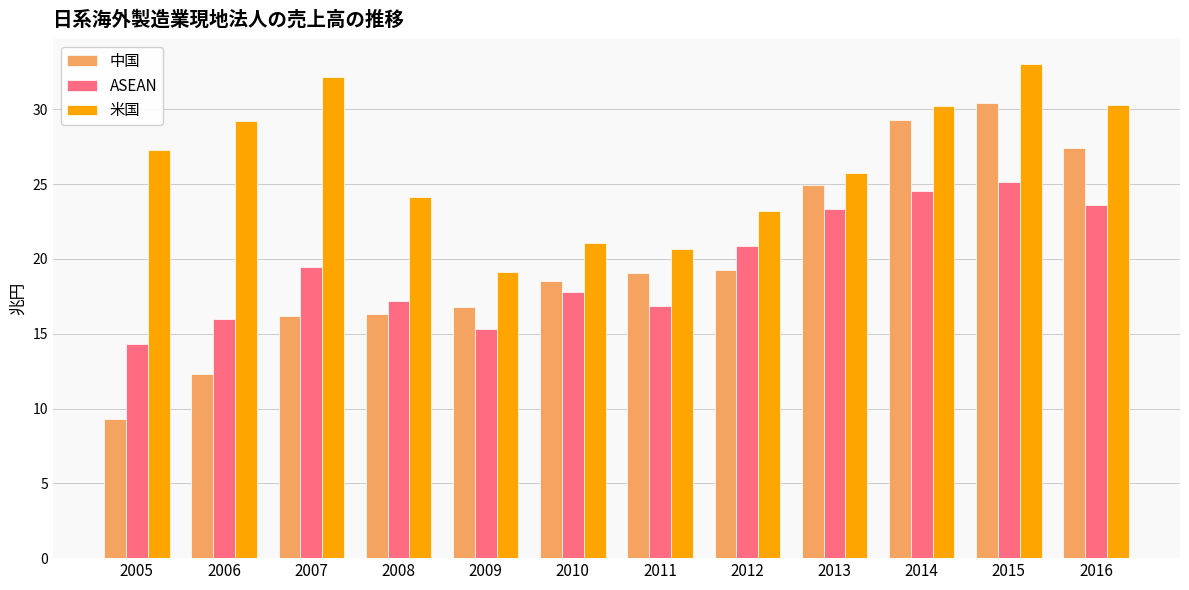

What is the difference between the ASEAN values at 2005 and 2014?

10.3